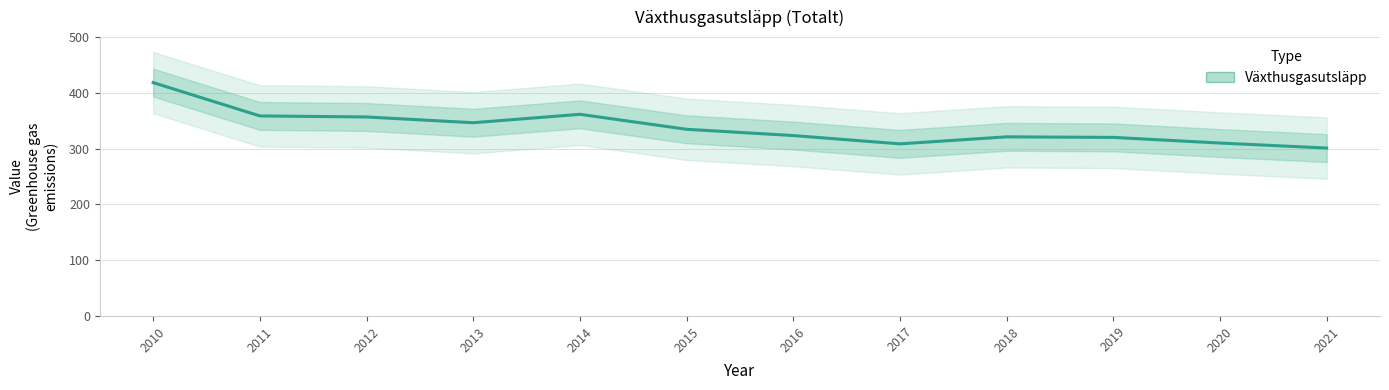

What is the value of the 7th point from the left?

323.5